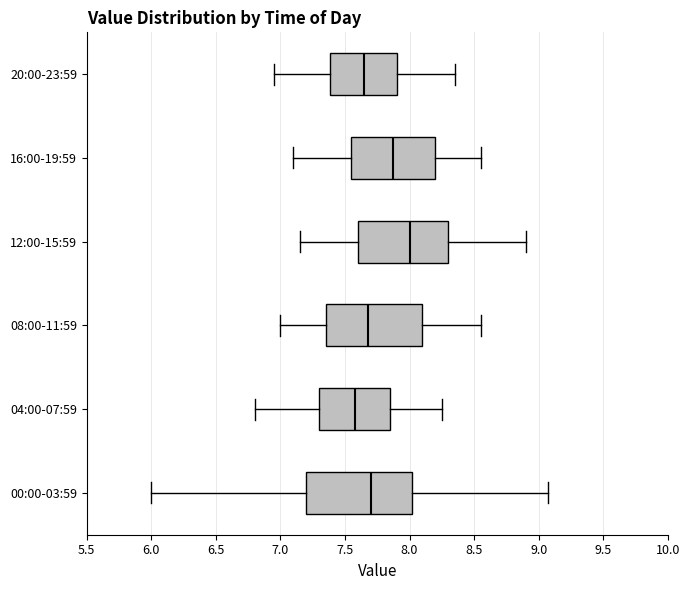

Where is the left edge of the box for 08:00-11:59 on the x-axis? The values are not printed on the chart, so give them approximately, as read against the axis.

7.35